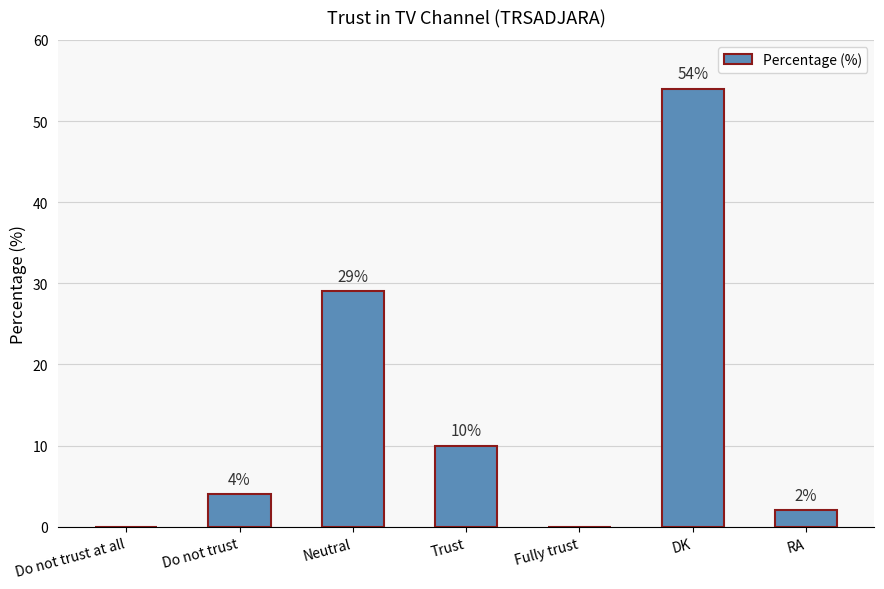

Does the chart contain stacked bars?

No